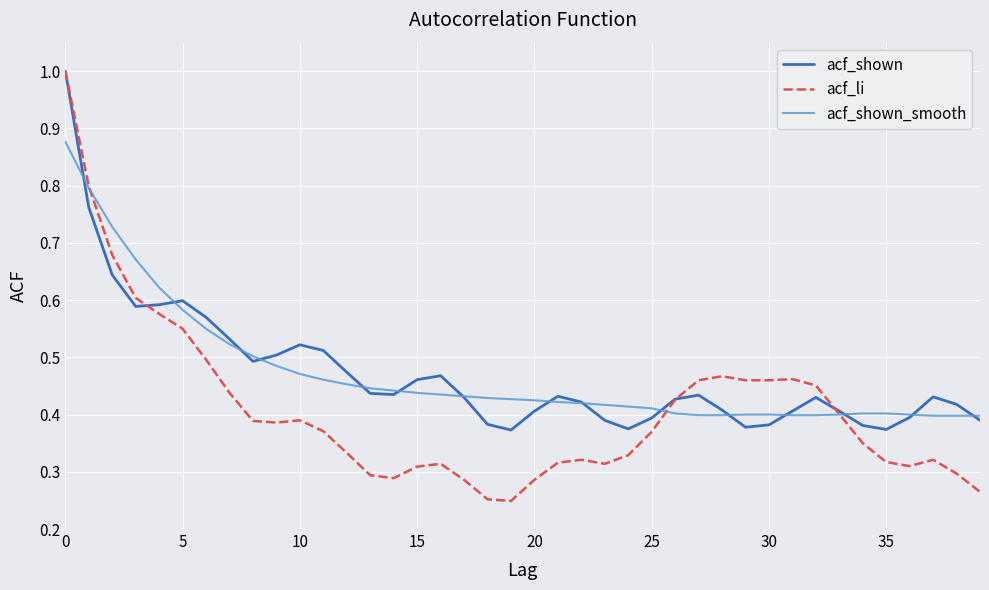

What is the greatest value displayed?

1.0